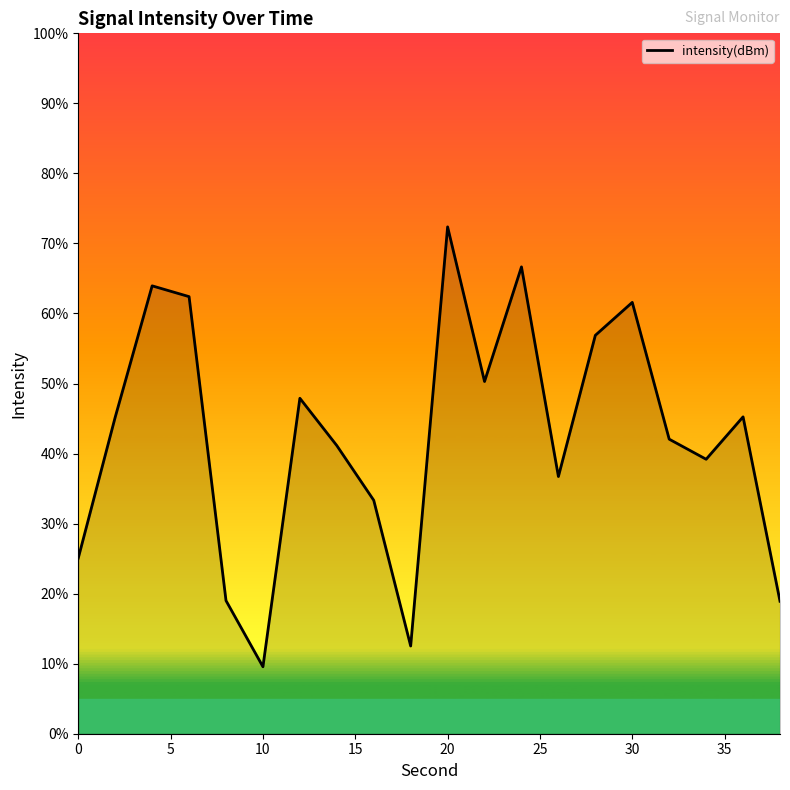

What is the greatest value displayed?

72.4